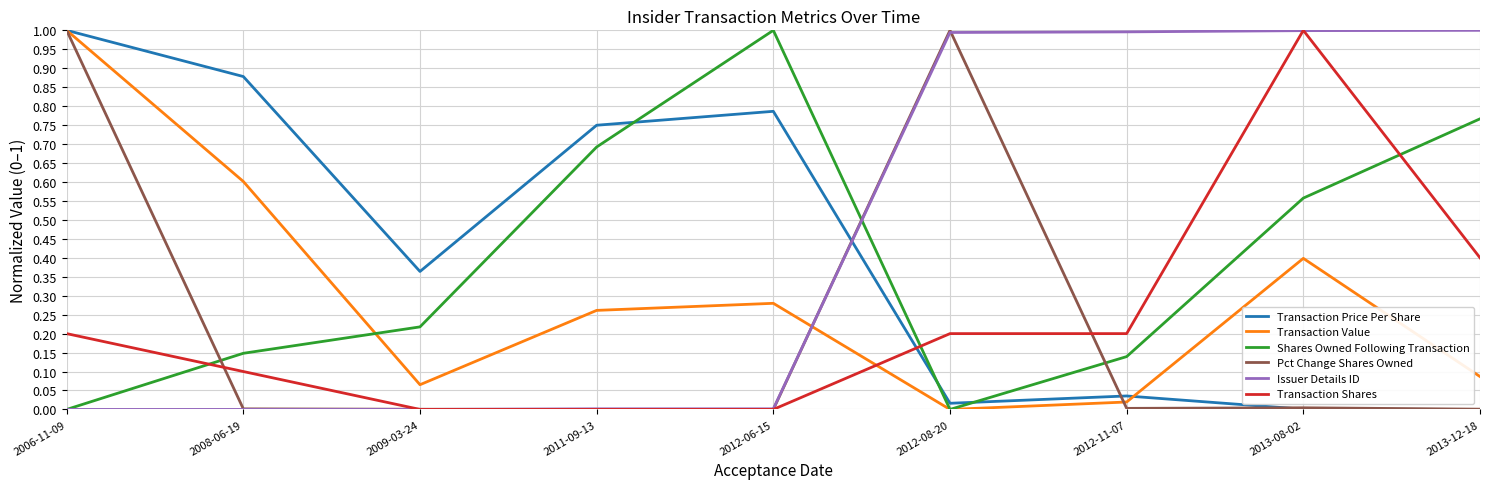

The Transaction Shares series shows 0.4 at 2013-12-18. True or false?

True